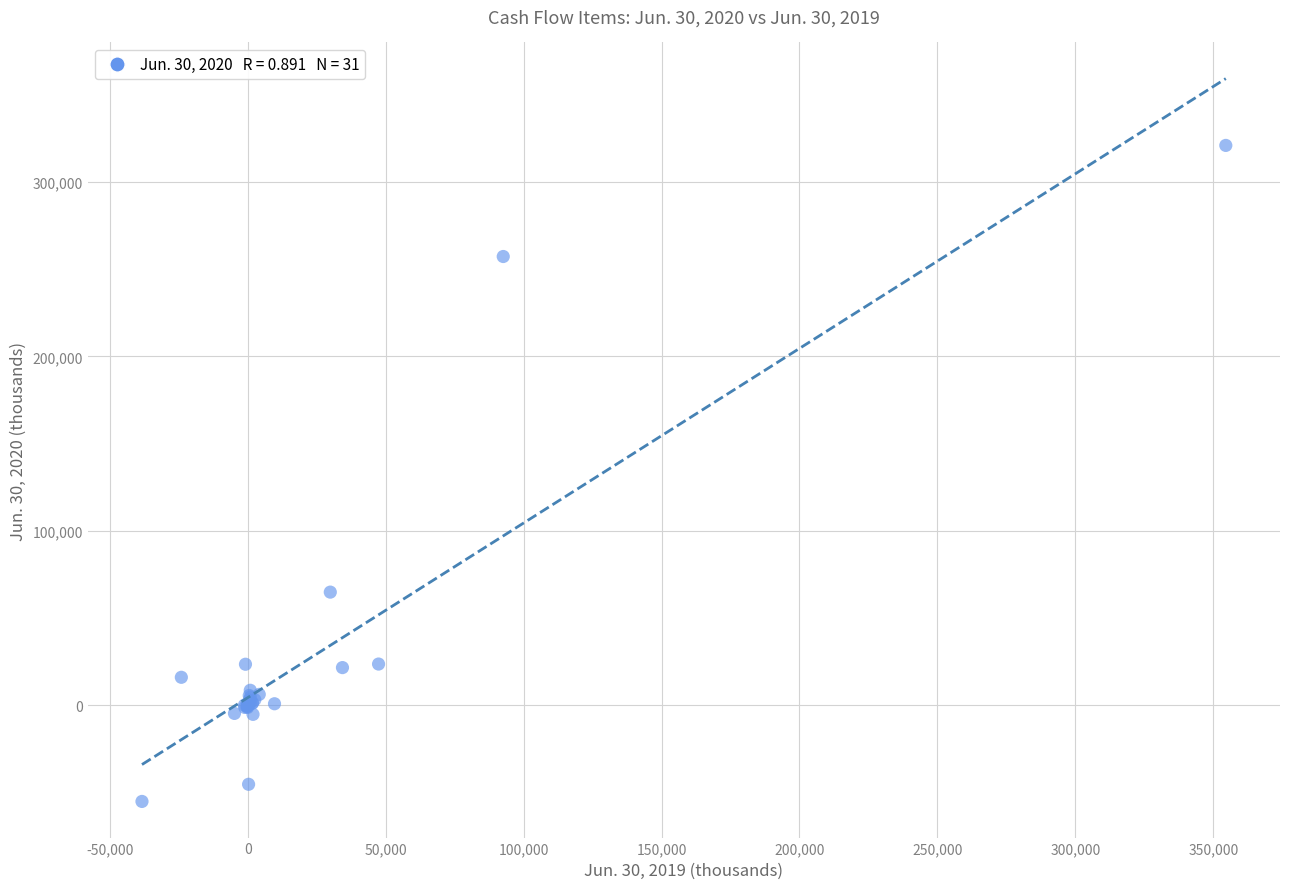

What Y value in the scatter plot is closest to 132893?

64827